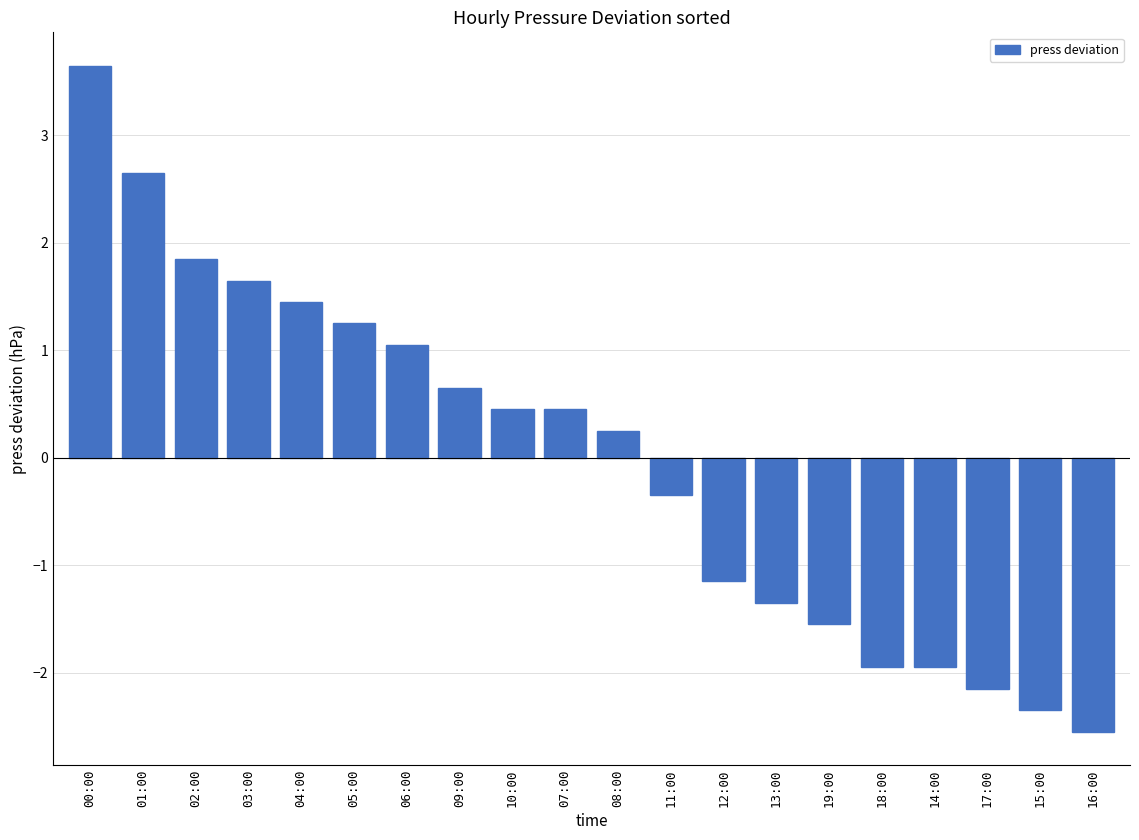

What is the label of the 4th bar from the right?

14:00